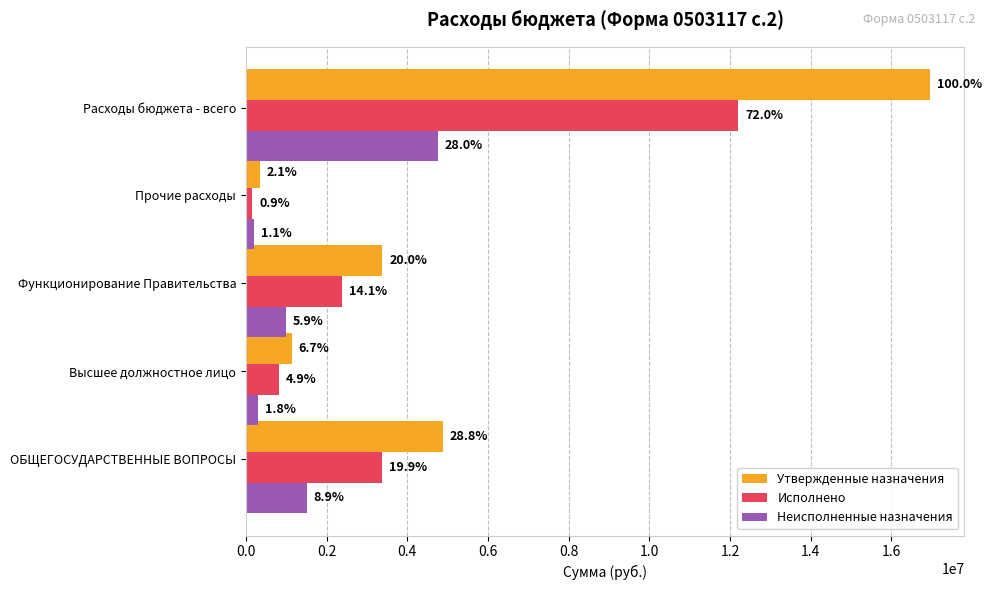

What are all the series names shown in the legend?

Утвержденные назначения, Исполнено, Неисполненные назначения